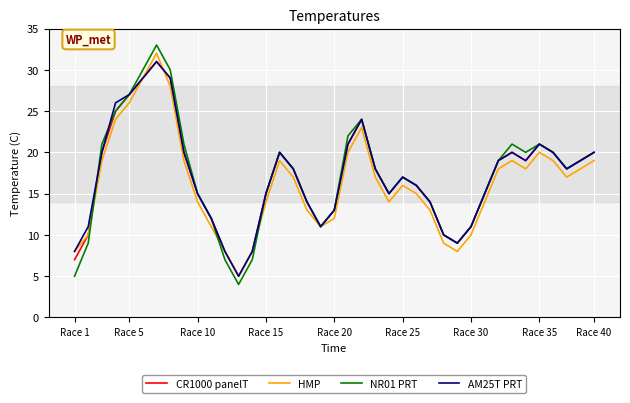

What is the average value of the NR01 PRT series?

17